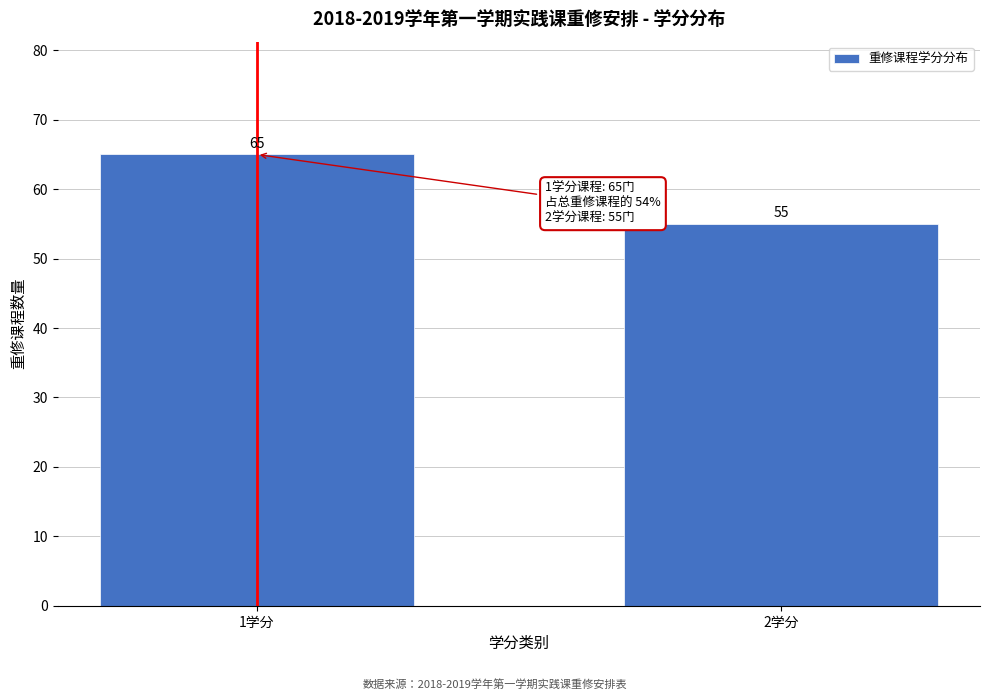

Reading left to right, list all the values displayed in this chart.

65	55